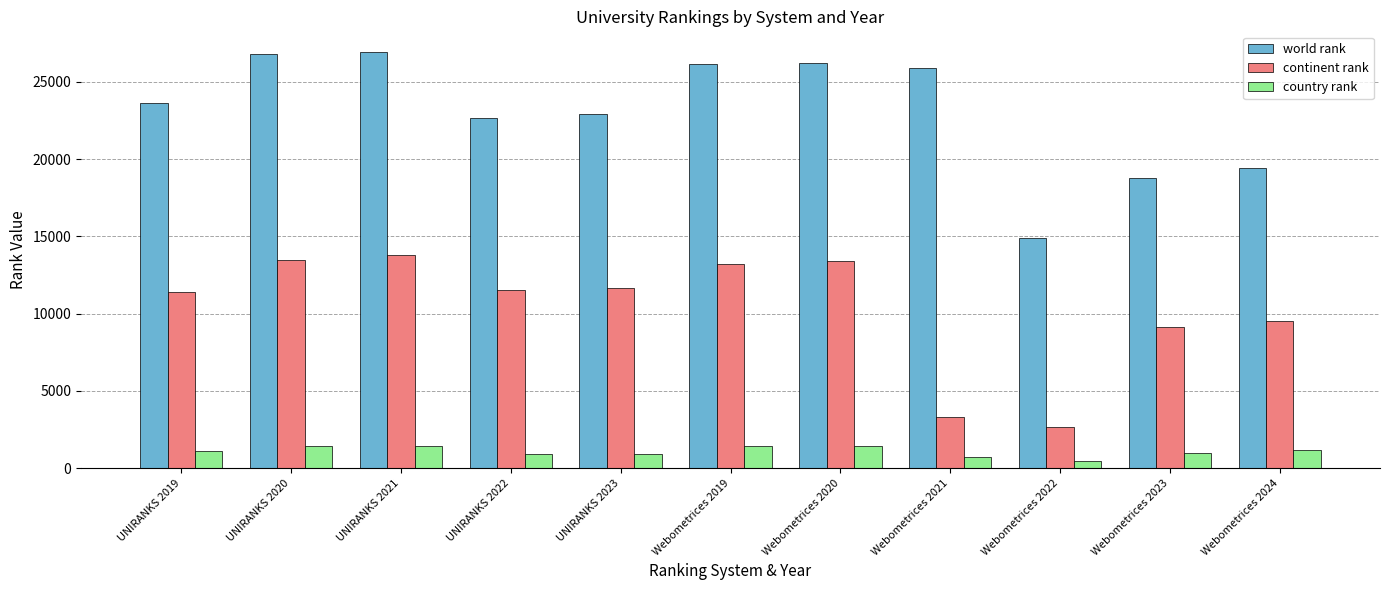

What is the total value across all series at UNIRANKS 2023?

35511